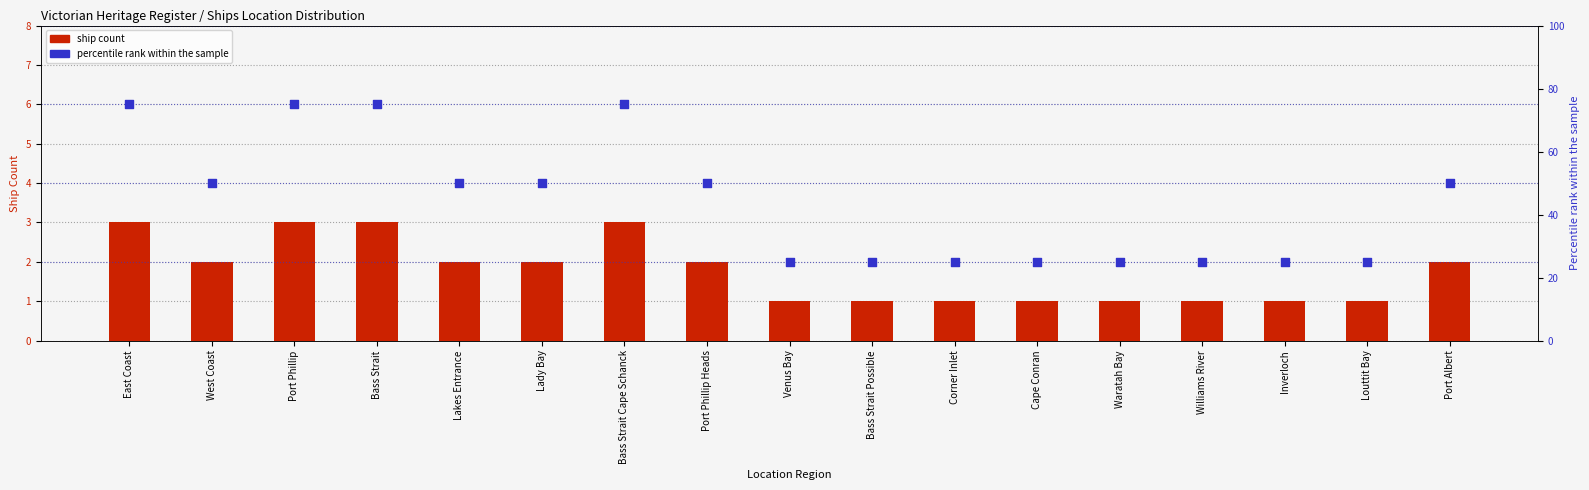

What is the total value across all series at Bass Strait Cape Schanck?

78